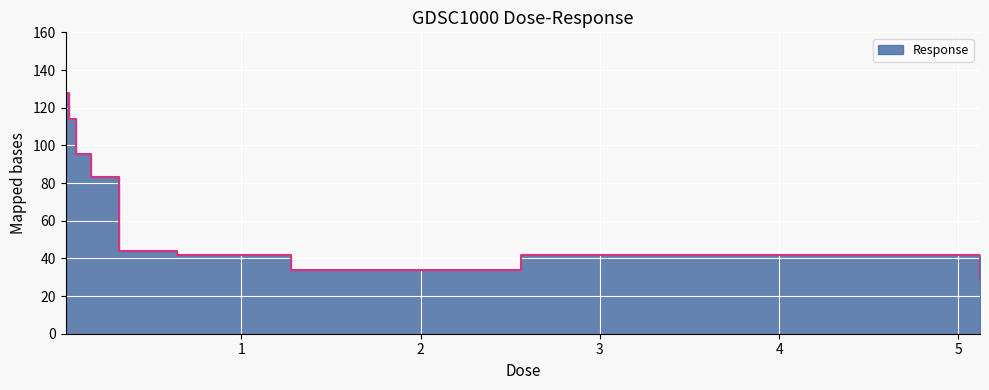

List the labels in order of value, largest first.

0.02, 0.04, 0.08, 0.16, 0.32, 0.64, 2.56, 1.28, 5.12